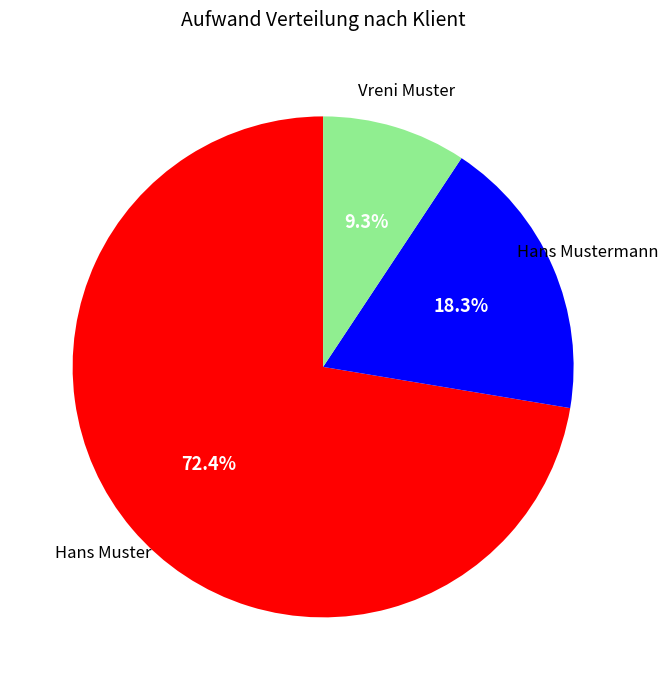

Is there a majority slice in this chart?

Yes